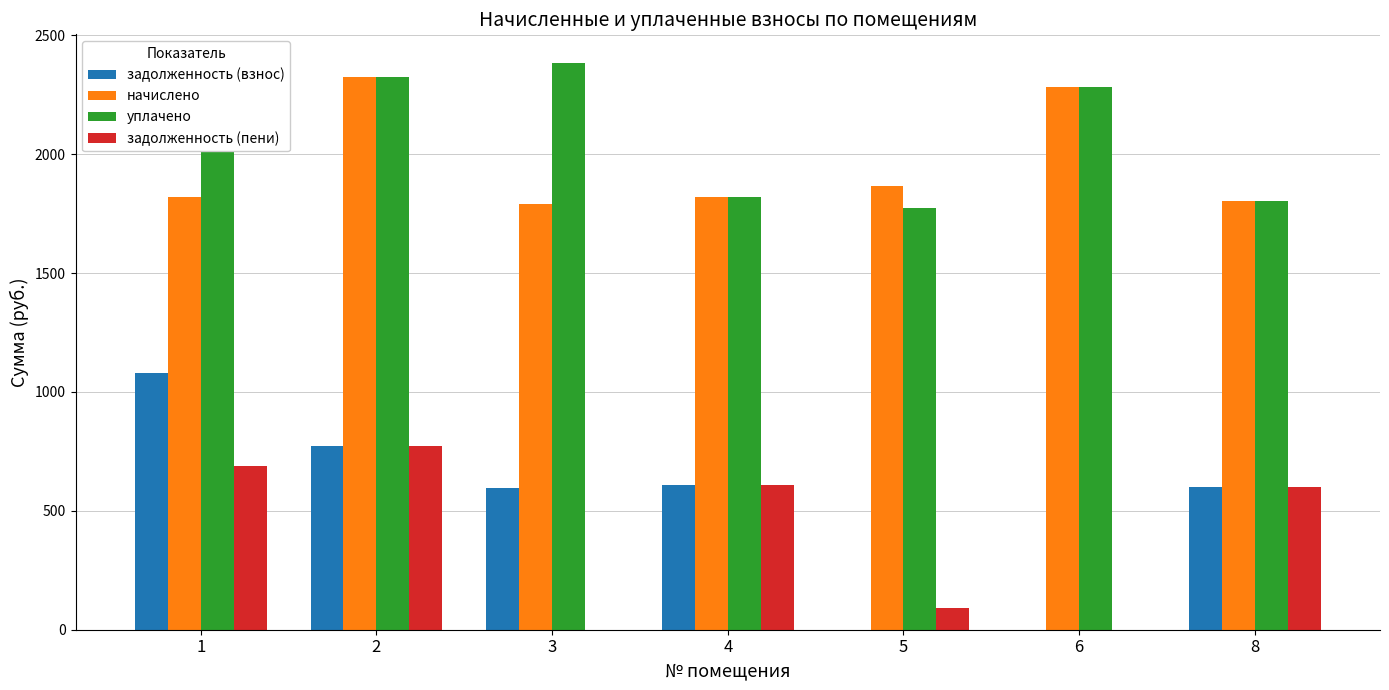

What is the sum of the начислено values at 6 and 2?

4608.2